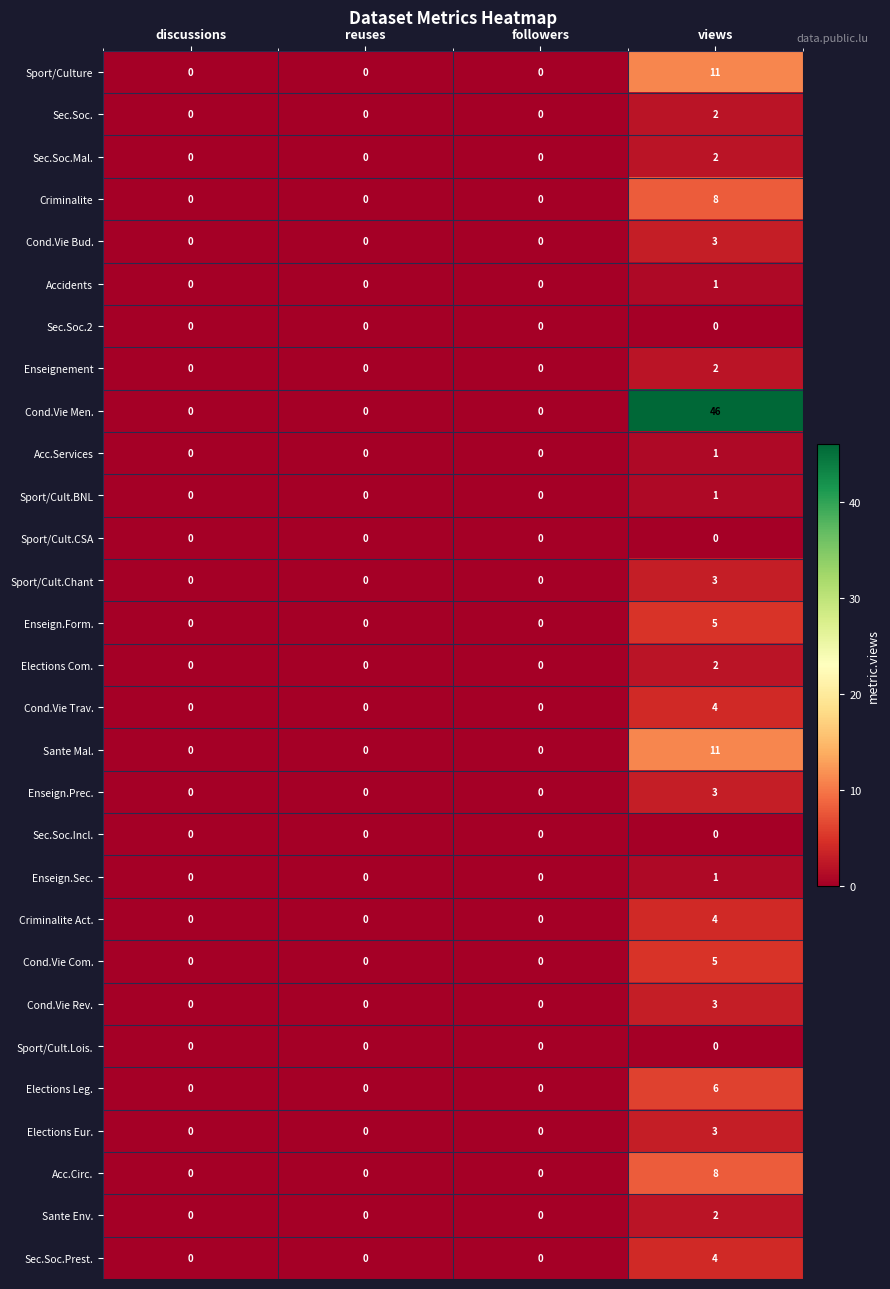

At which category is the sum across all series the highest?

views